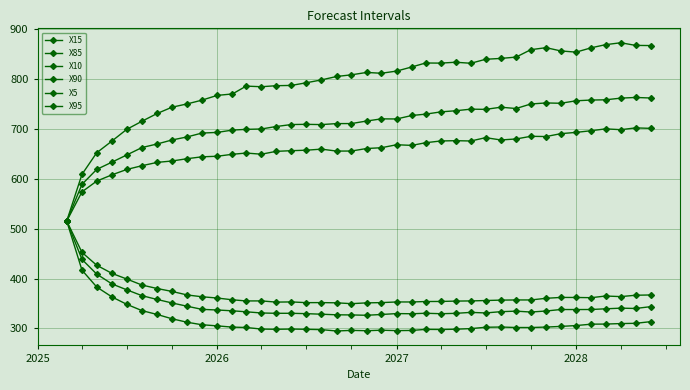

How many lines are shown in the chart?

6